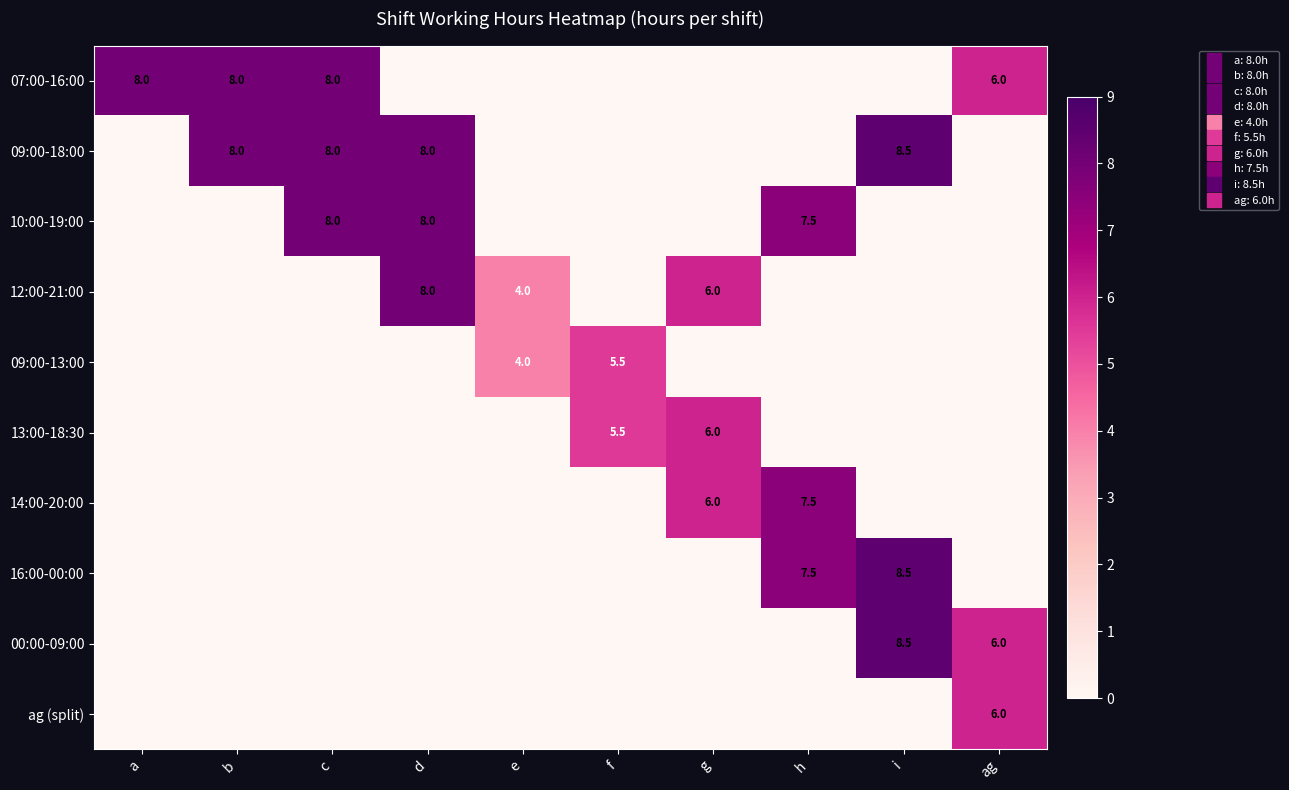

Between b and c, which series saw the biggest shift?

10:00-19:00